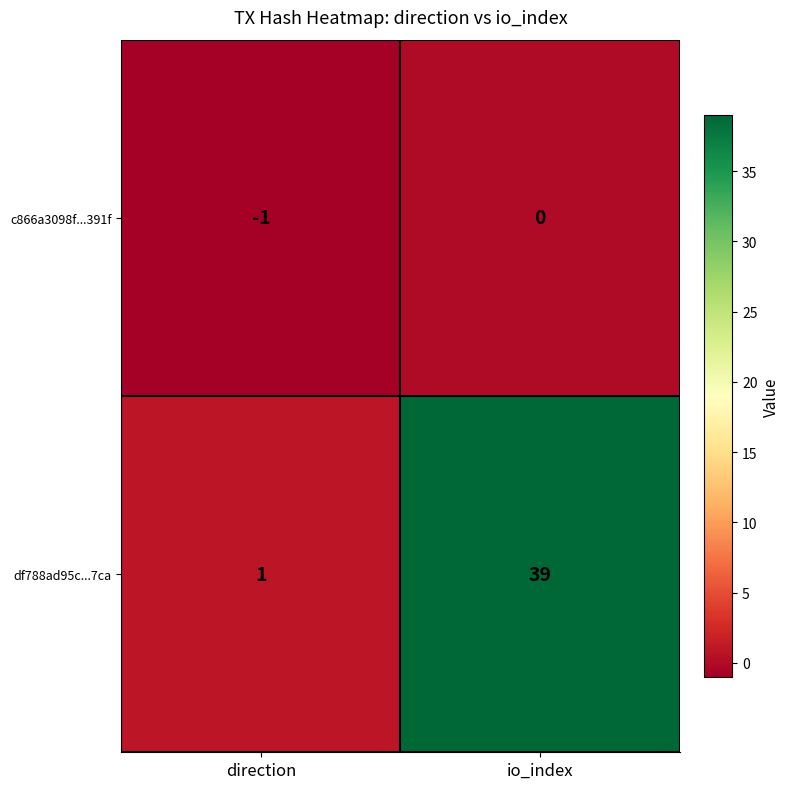

Count the number of data series in this chart.

2